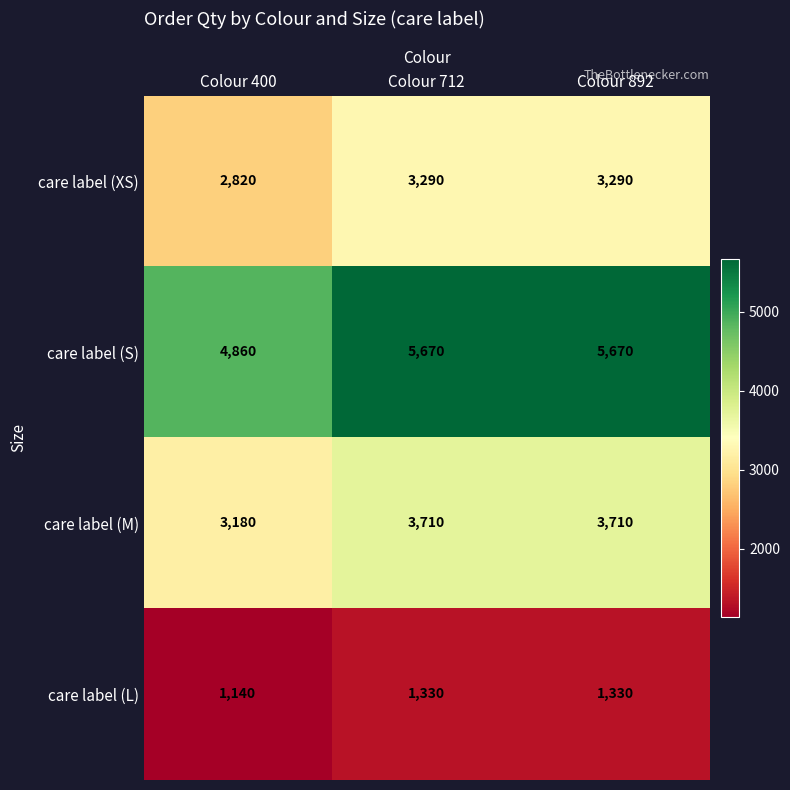

Is it true that care label (M) equals 5809 at Colour 712?

False